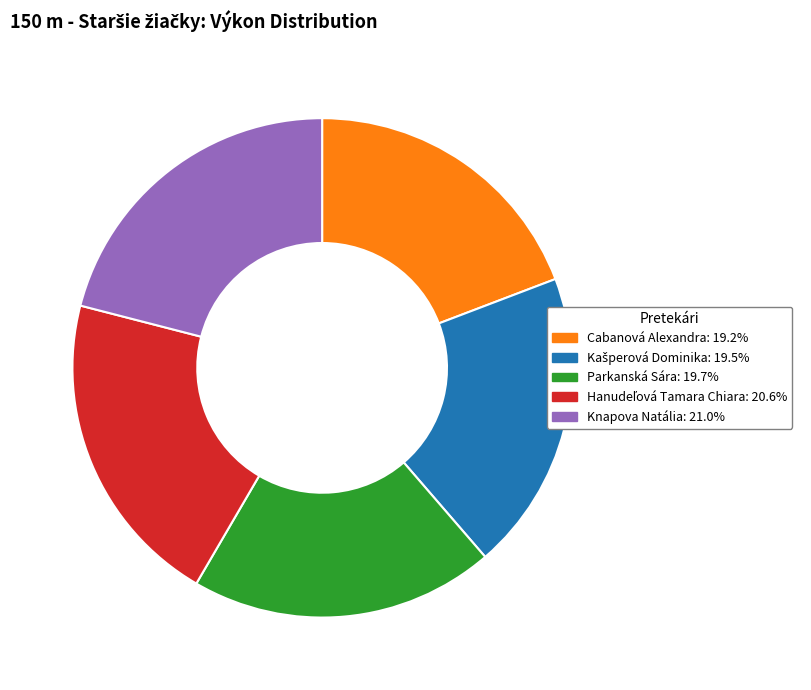

Which has a higher value, Knapova Natália or Parkanská Sára?

Knapova Natália